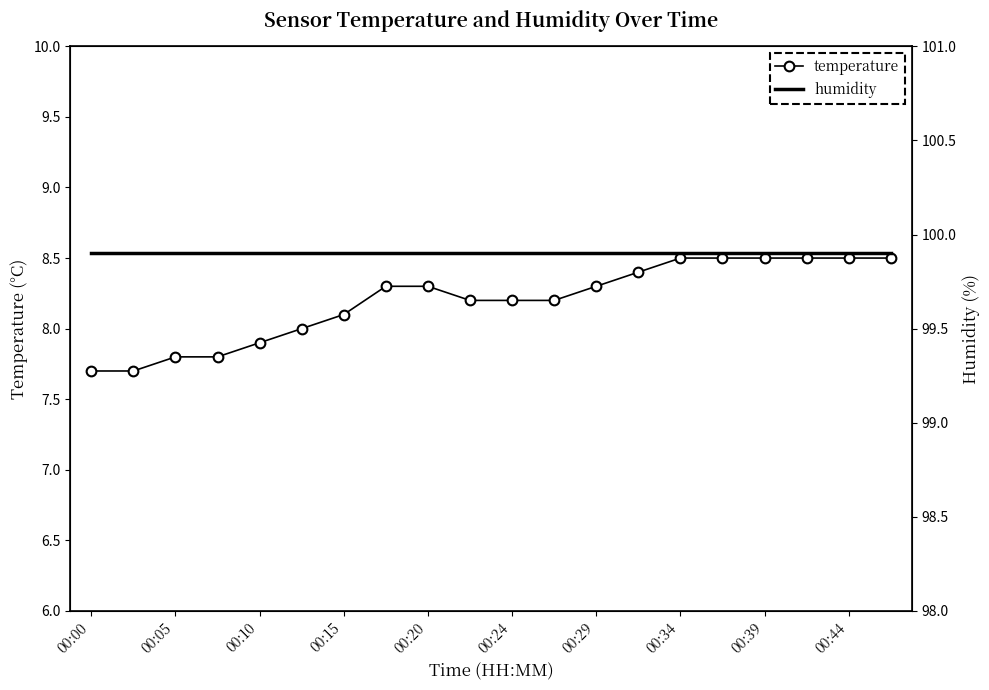

The humidity series shows 99.9 at 15. True or false?

True